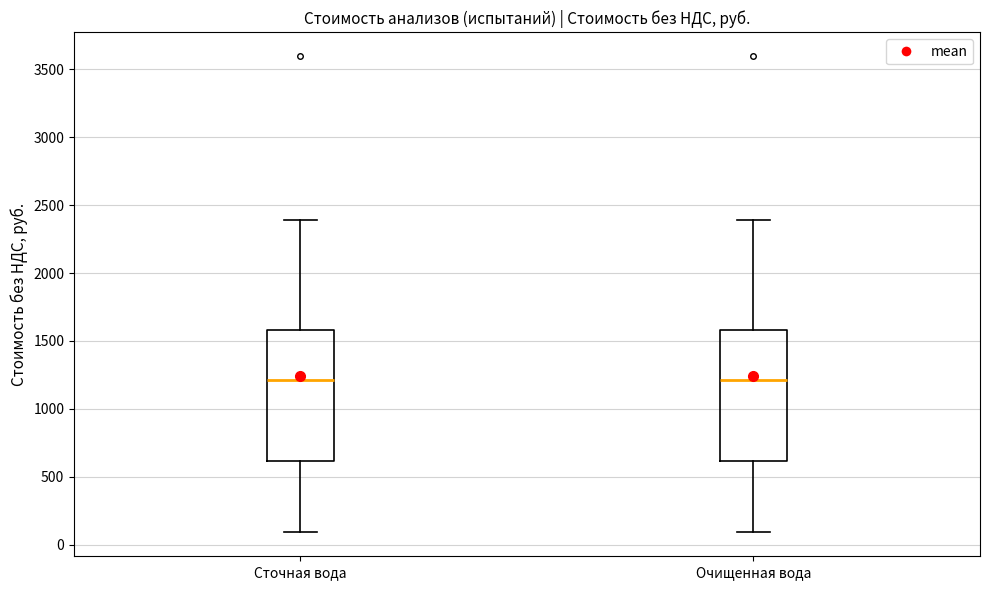

Reading left to right, transcribe this box plot: for each box, give where its median line is, the range the box spans, and where its two whiskers end, as read against the y-axis. The values are not printed on the chart, so give them approximately, as read against the axis.

Сточная вода: median 1200, box 600 to 1600, whiskers 100 to 2400
Очищенная вода: median 1200, box 600 to 1600, whiskers 100 to 2400